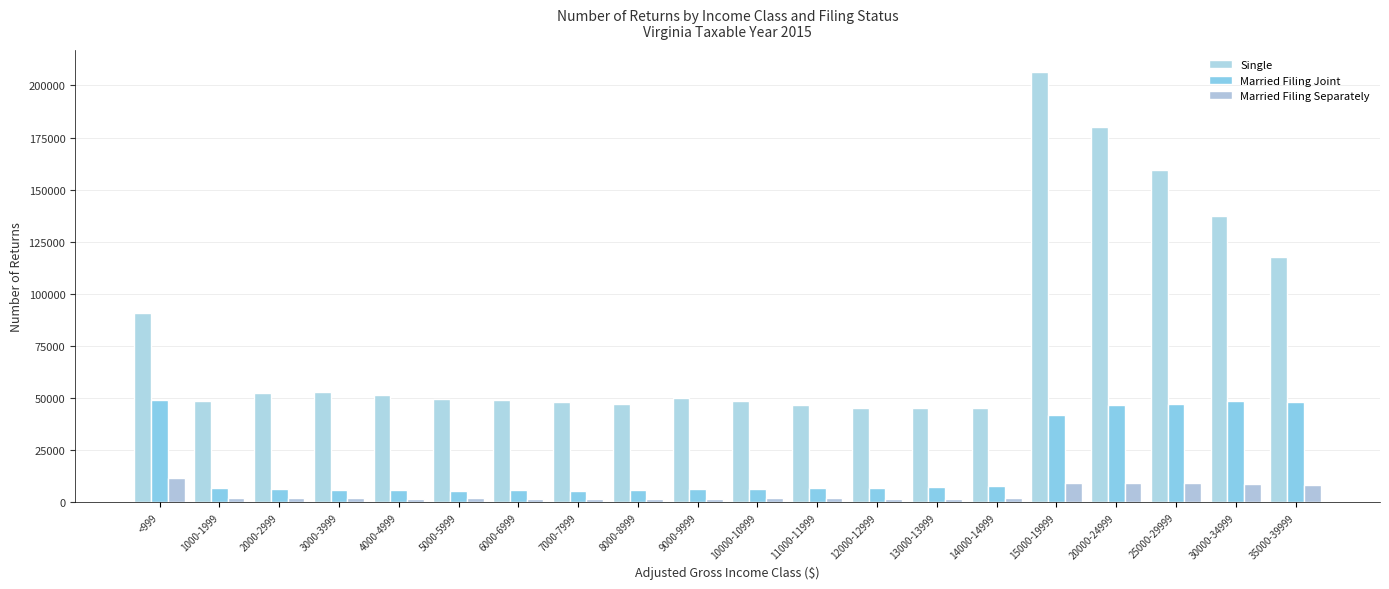

What is the spread (max minus min) of values at 9000-9999?

48046